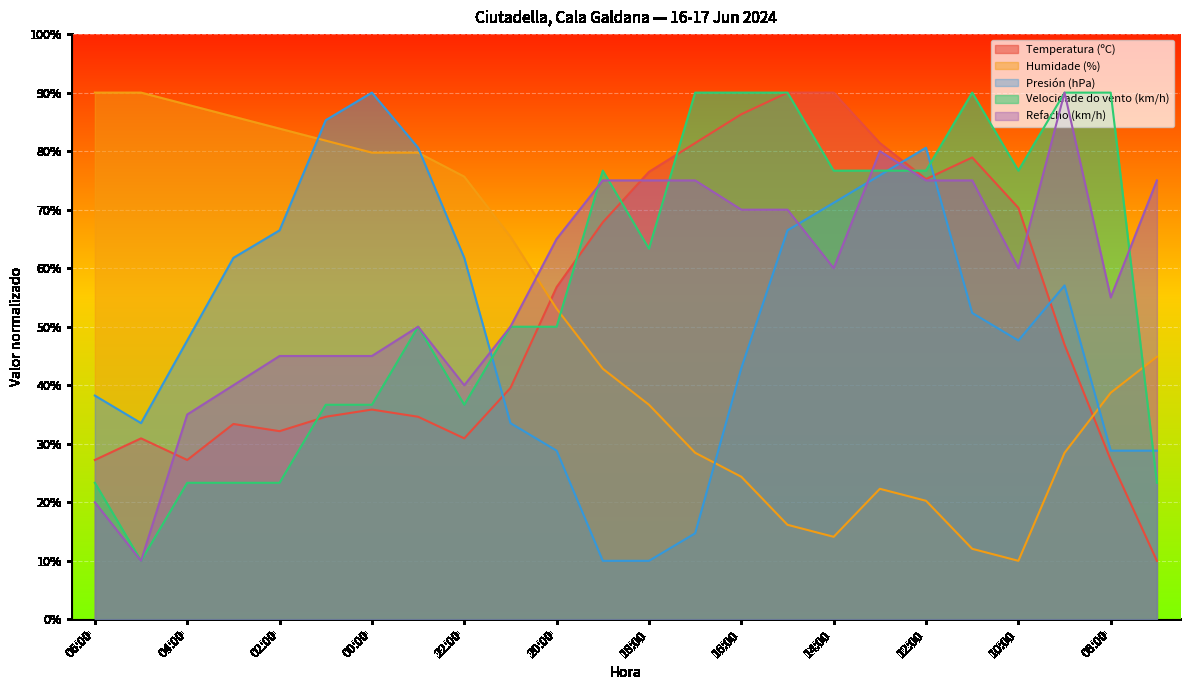

Where does the Refacho (km/h) series first go above 60?

20:00